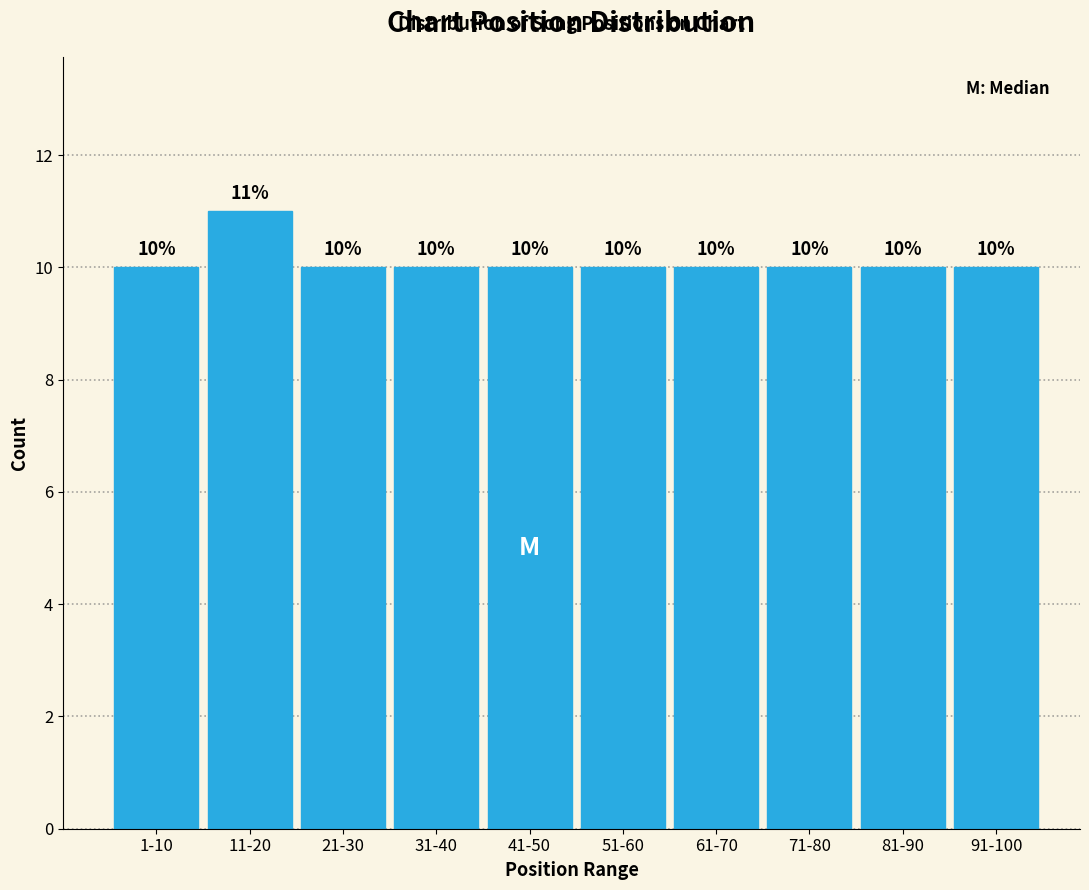

Reading left to right, what are all the values shown in this chart?

10	11	10	10	10	10	10	10	10	10